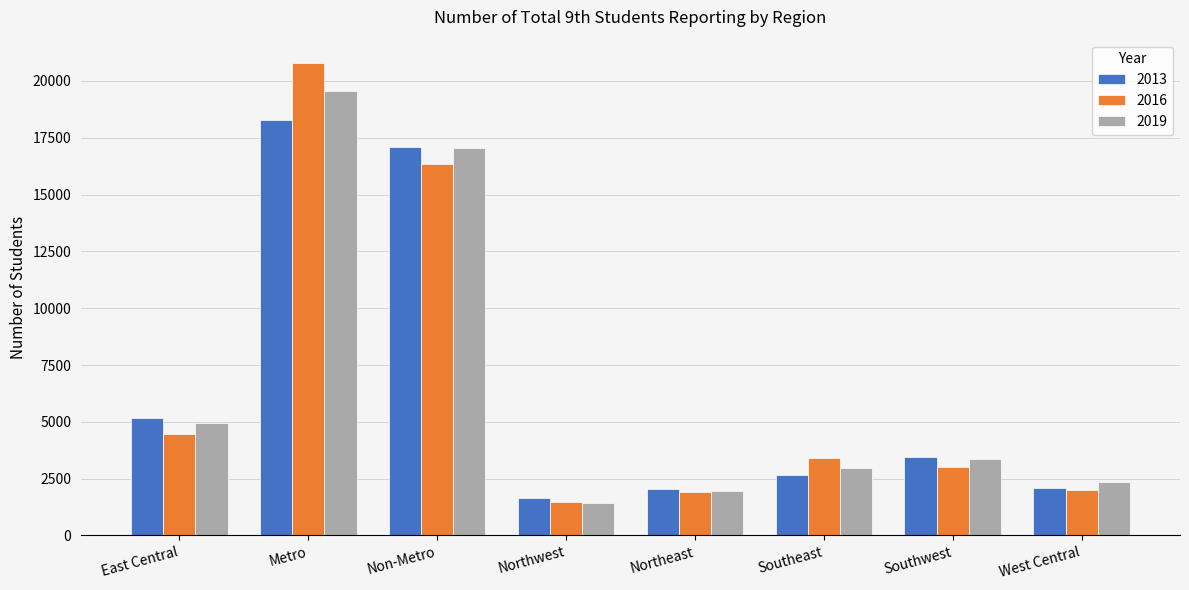

Which series changed the most between East Central and Northeast?

2013